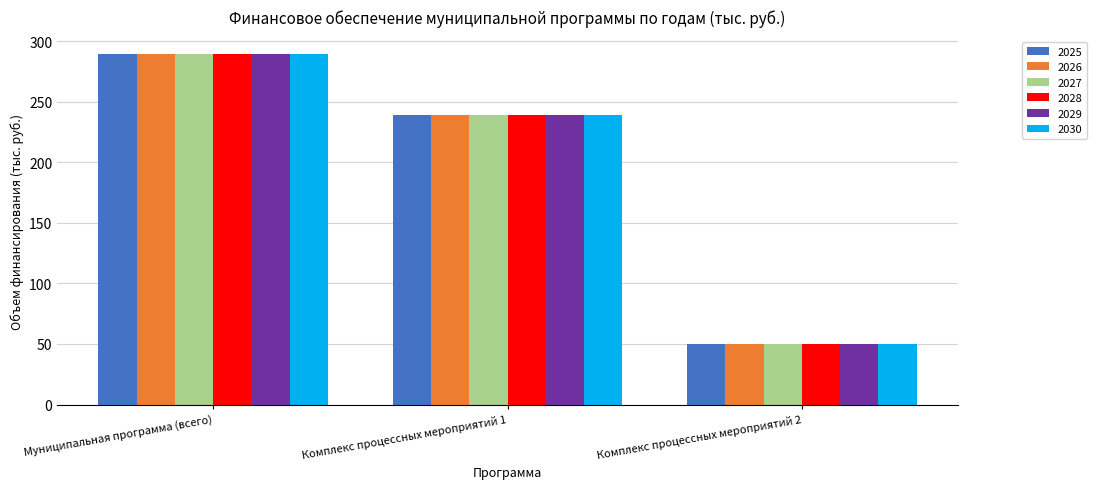

Reading left to right, list all the values displayed in this chart.

2025: 289.3	239.3	50.0
2026: 289.3	239.3	50.0
2027: 289.3	239.3	50.0
2028: 289.3	239.3	50.0
2029: 289.3	239.3	50.0
2030: 289.3	239.3	50.0